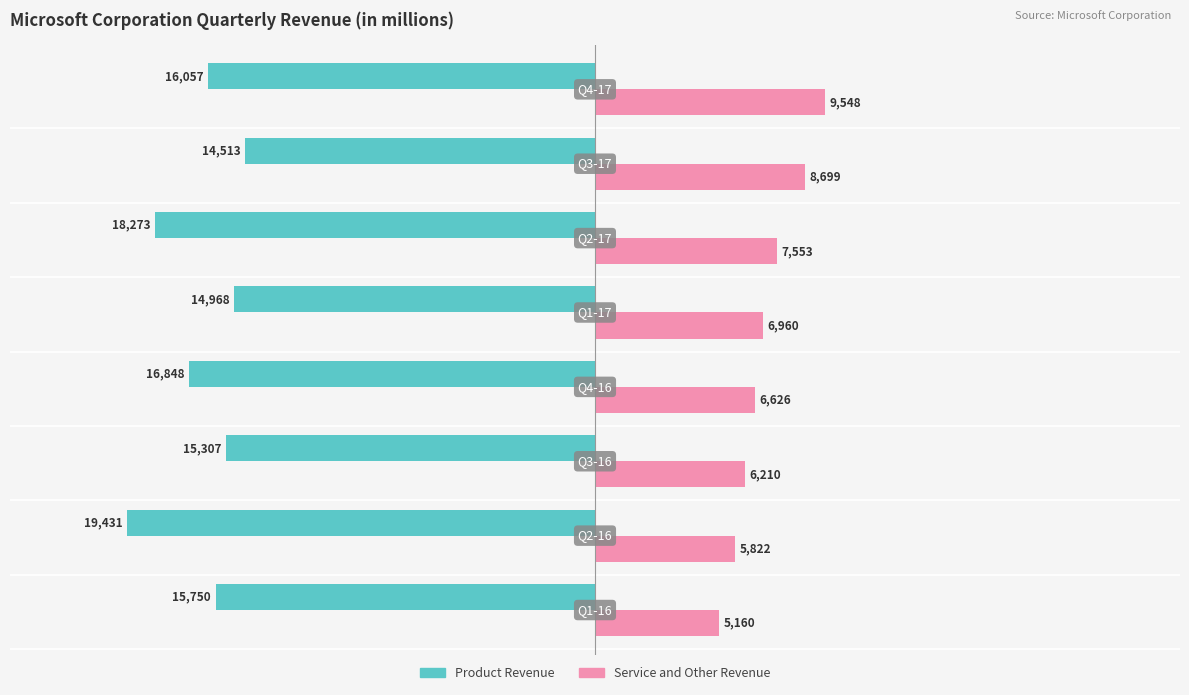

What is the difference between the maximum and minimum values in the Product Revenue series?

4918